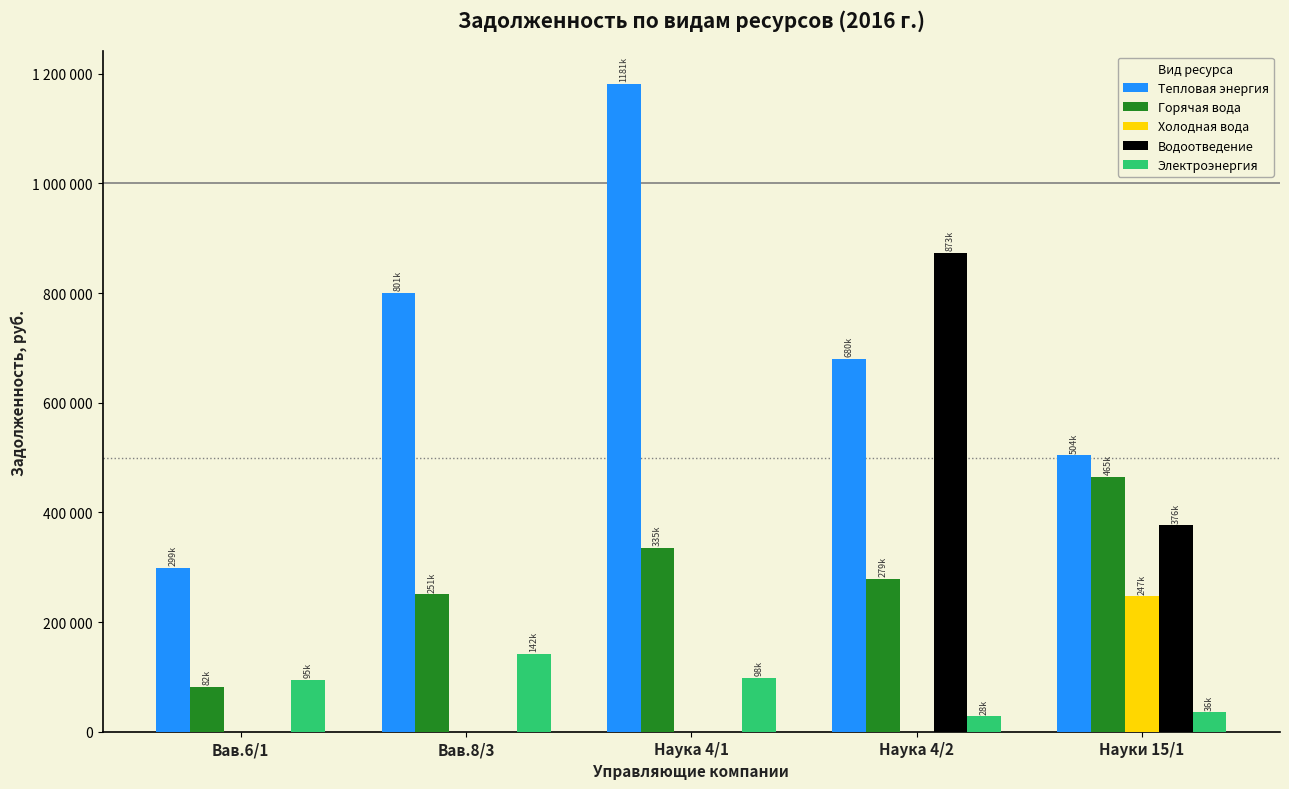

List the series in order of their peak value, highest first.

Тепловая энергия, Водоотведение, Горячая вода, Холодная вода, Электроэнергия